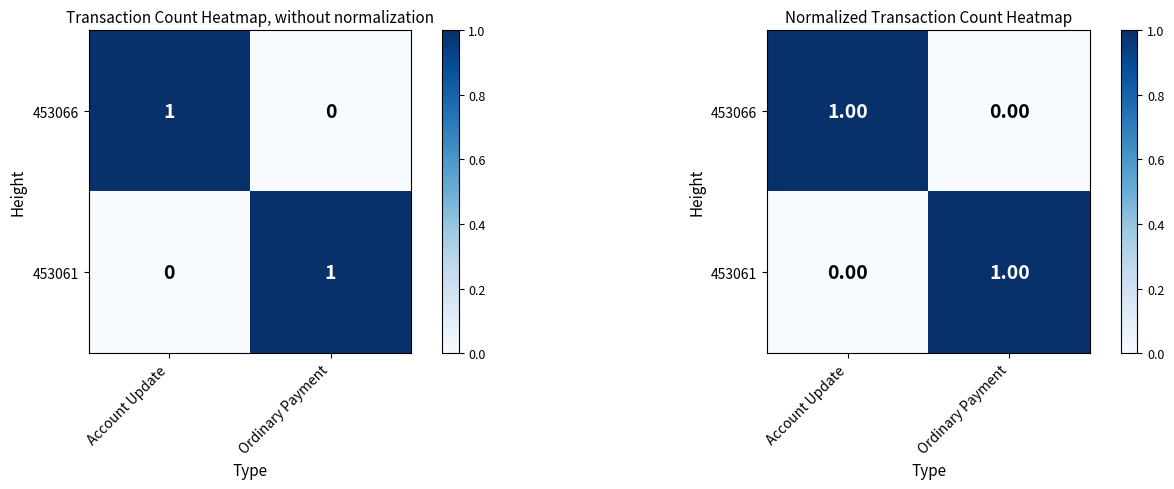

Is it true that 453066 equals -1 at Ordinary Payment?

False